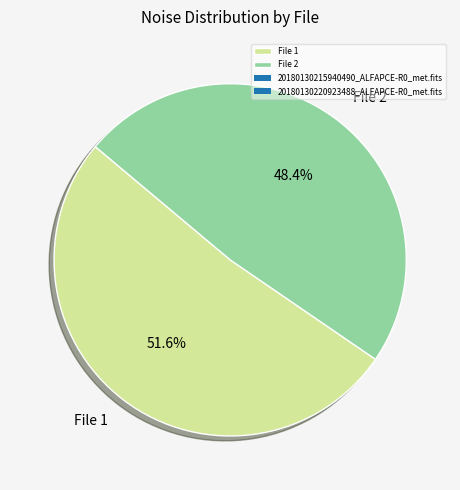

Rank the categories by value from lowest to highest.

File 2, File 1